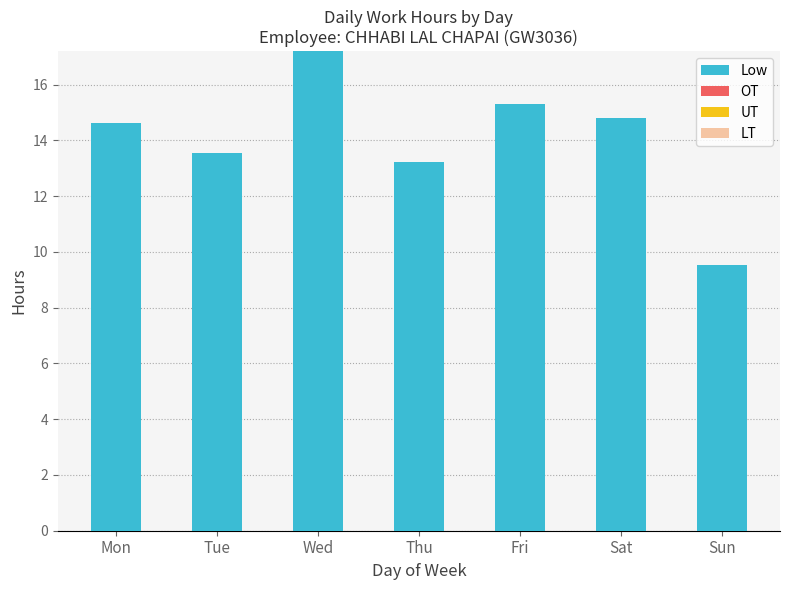

The value at Mon is 23.7. True or false?

False